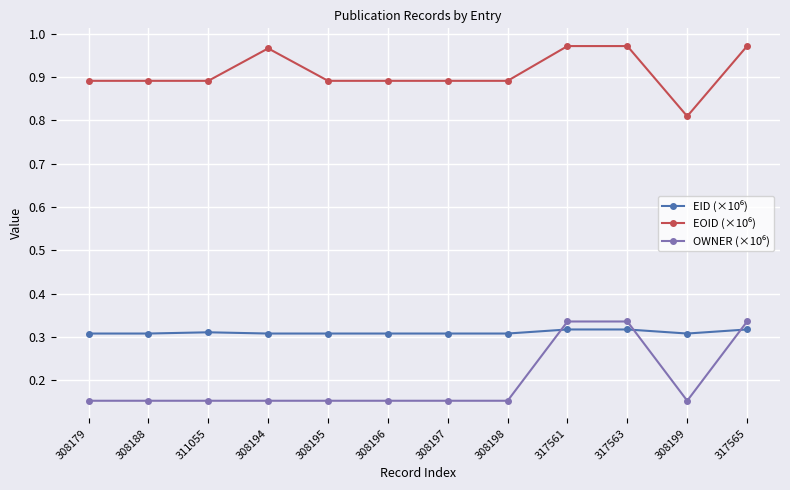

At how many categories does at least one series exceed 0?

12